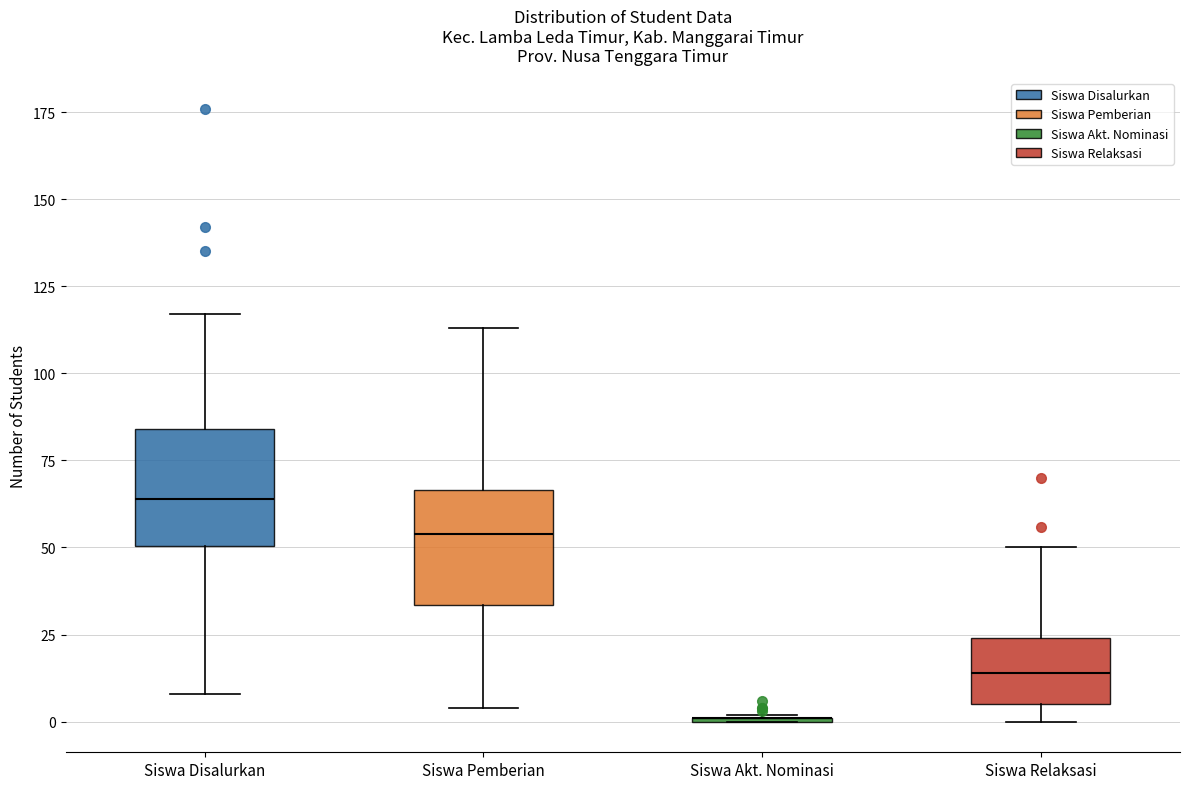

Where does the median line of the box for Siswa Disalurkan sit on the y-axis? The values are not printed on the chart, so give them approximately, as read against the axis.

65